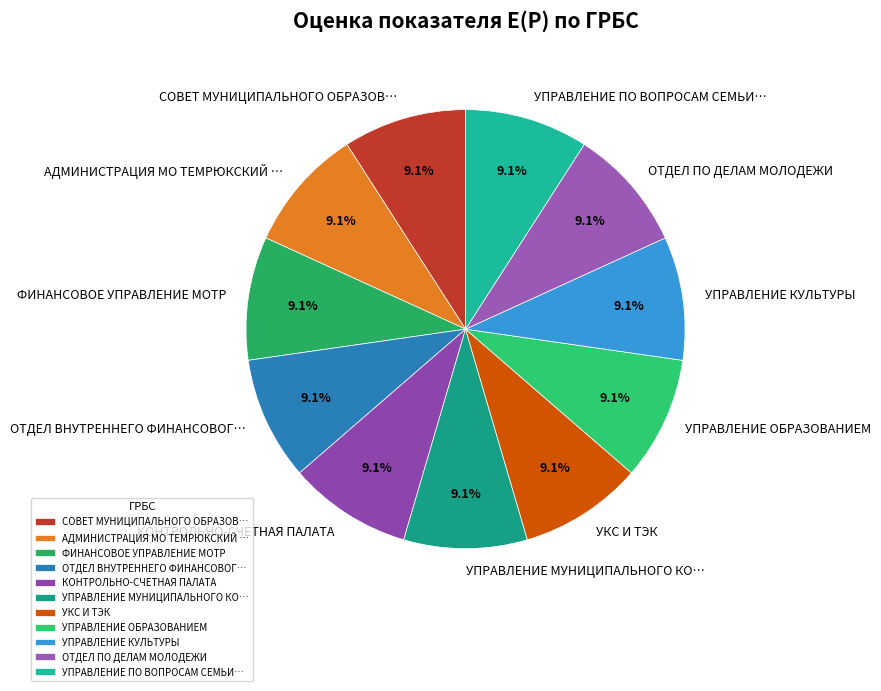

True or false: УПРАВЛЕНИЕ КУЛЬТУРЫ accounts for 9% of the total.

True